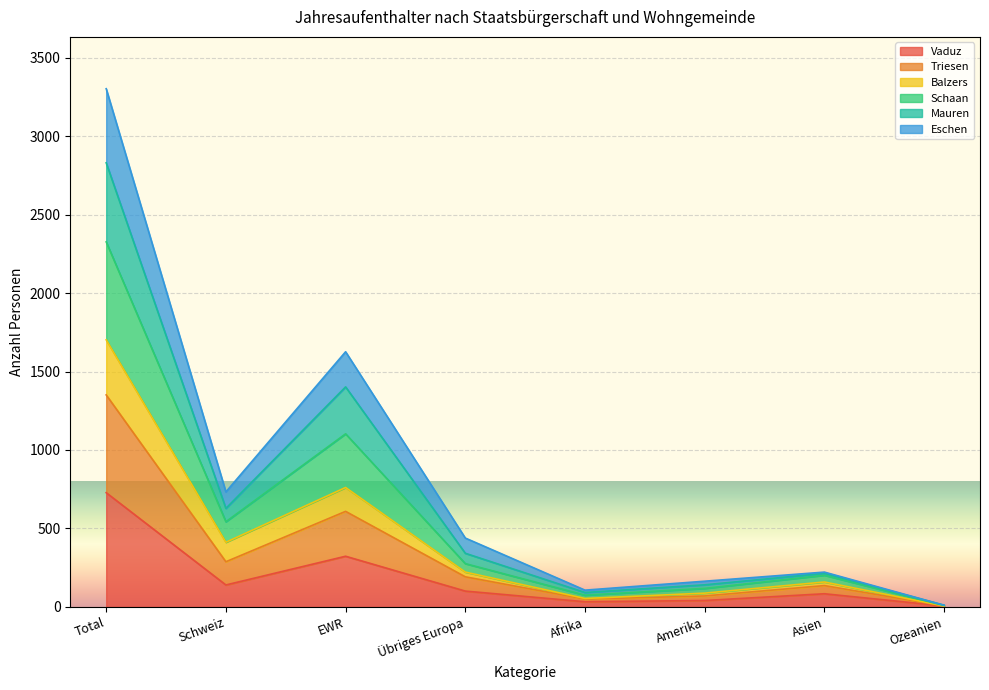

What is the total value across all series at Ozeanien?

11